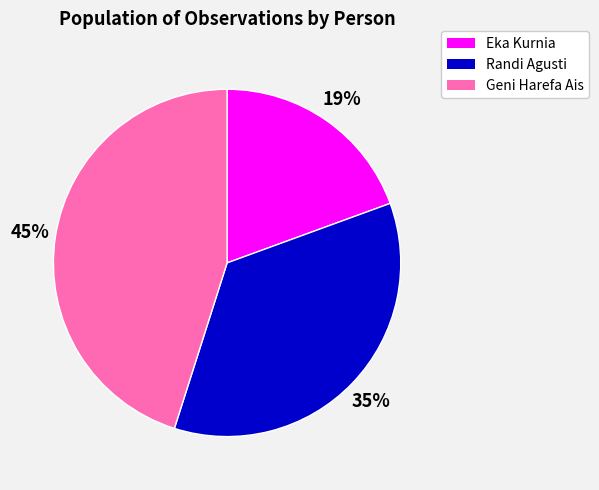

Between Eka Kurnia and Geni Harefa Ais, which is larger?

Geni Harefa Ais